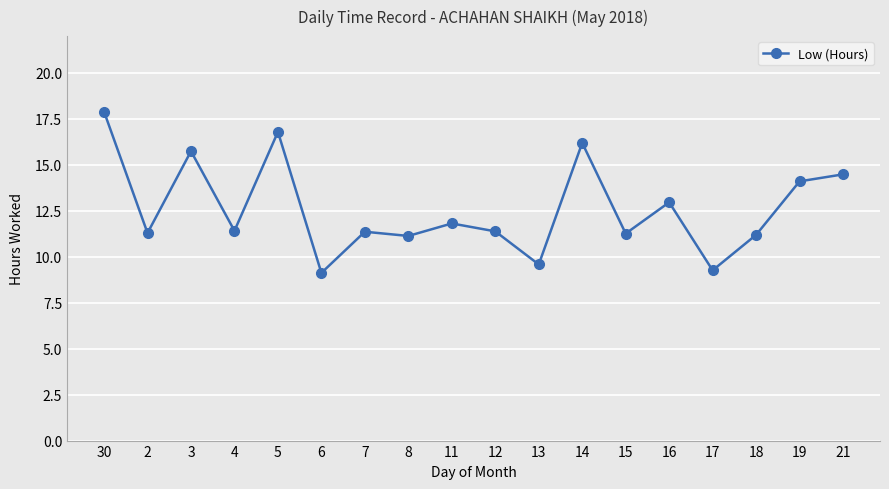

How many series are shown in this chart?

1